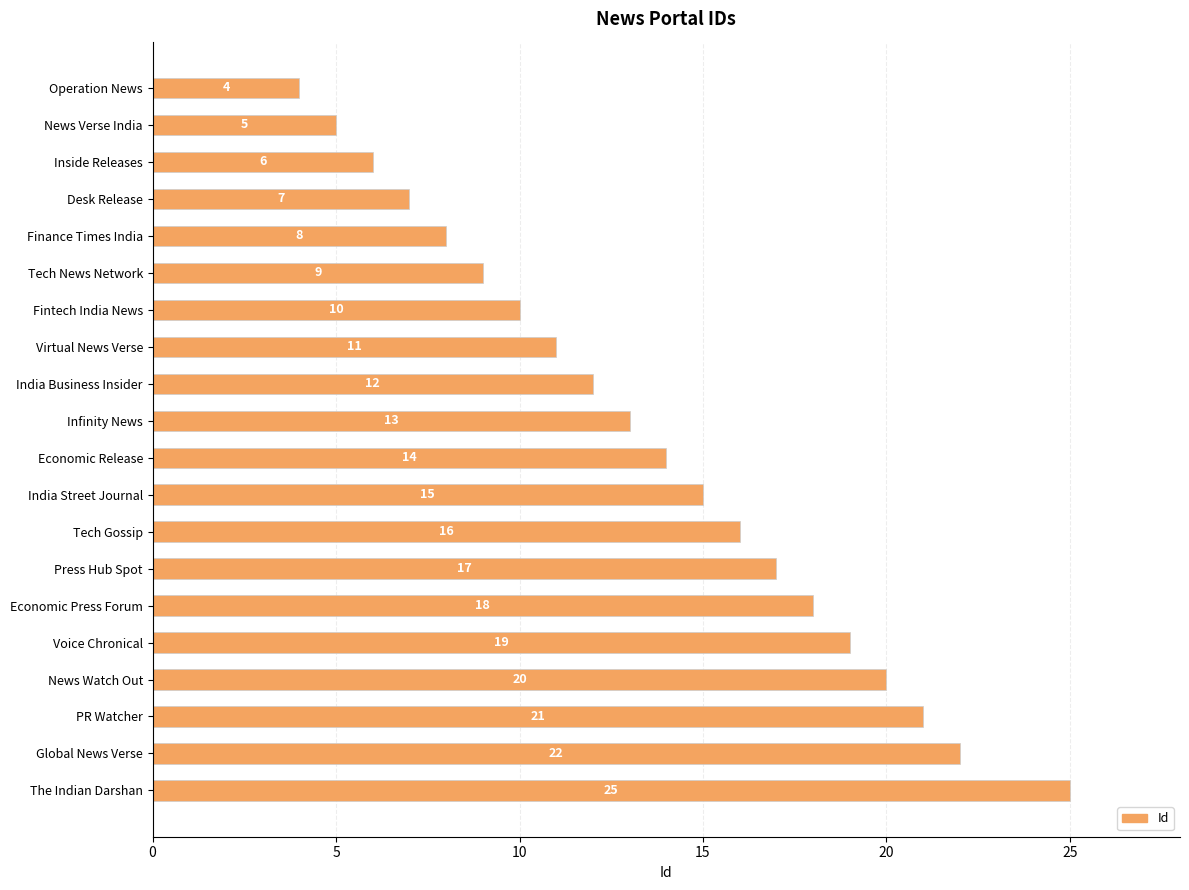

Is it true that the value at India Business Insider is 21?

False